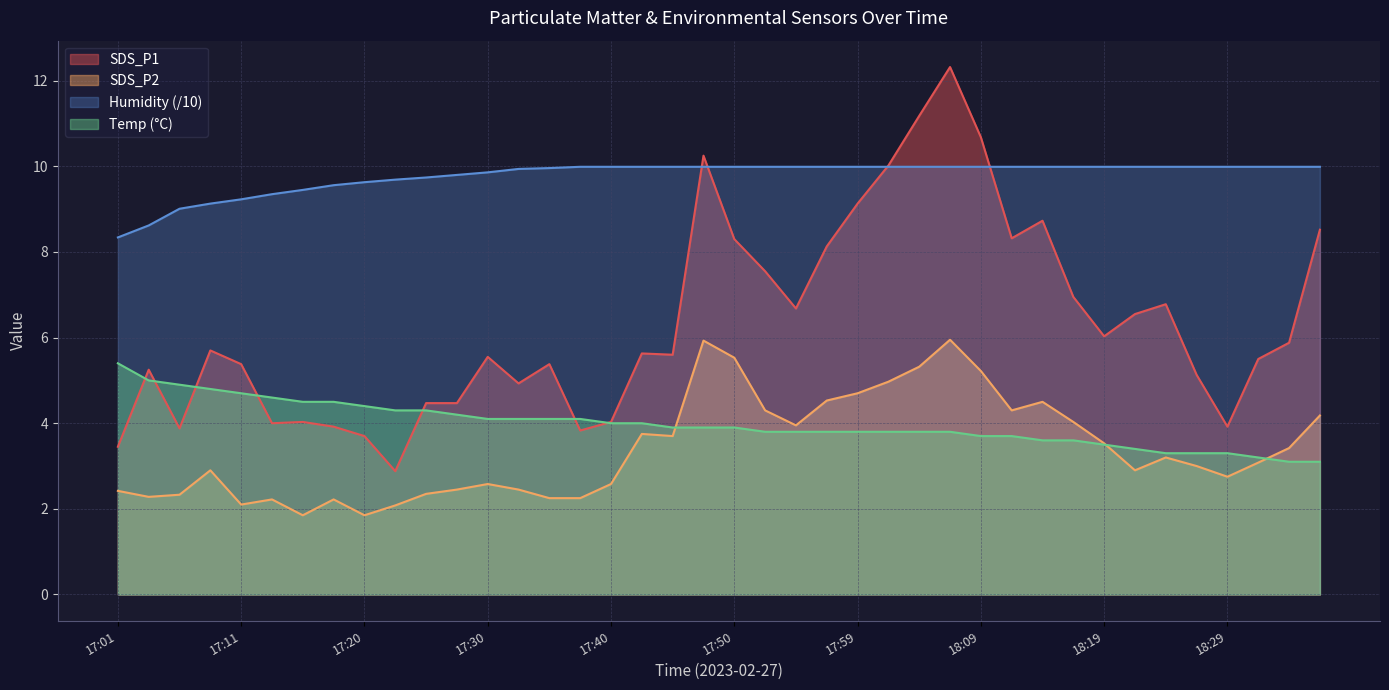

True or false: SDS_P1 and SDS_P2 cross at least once.

False